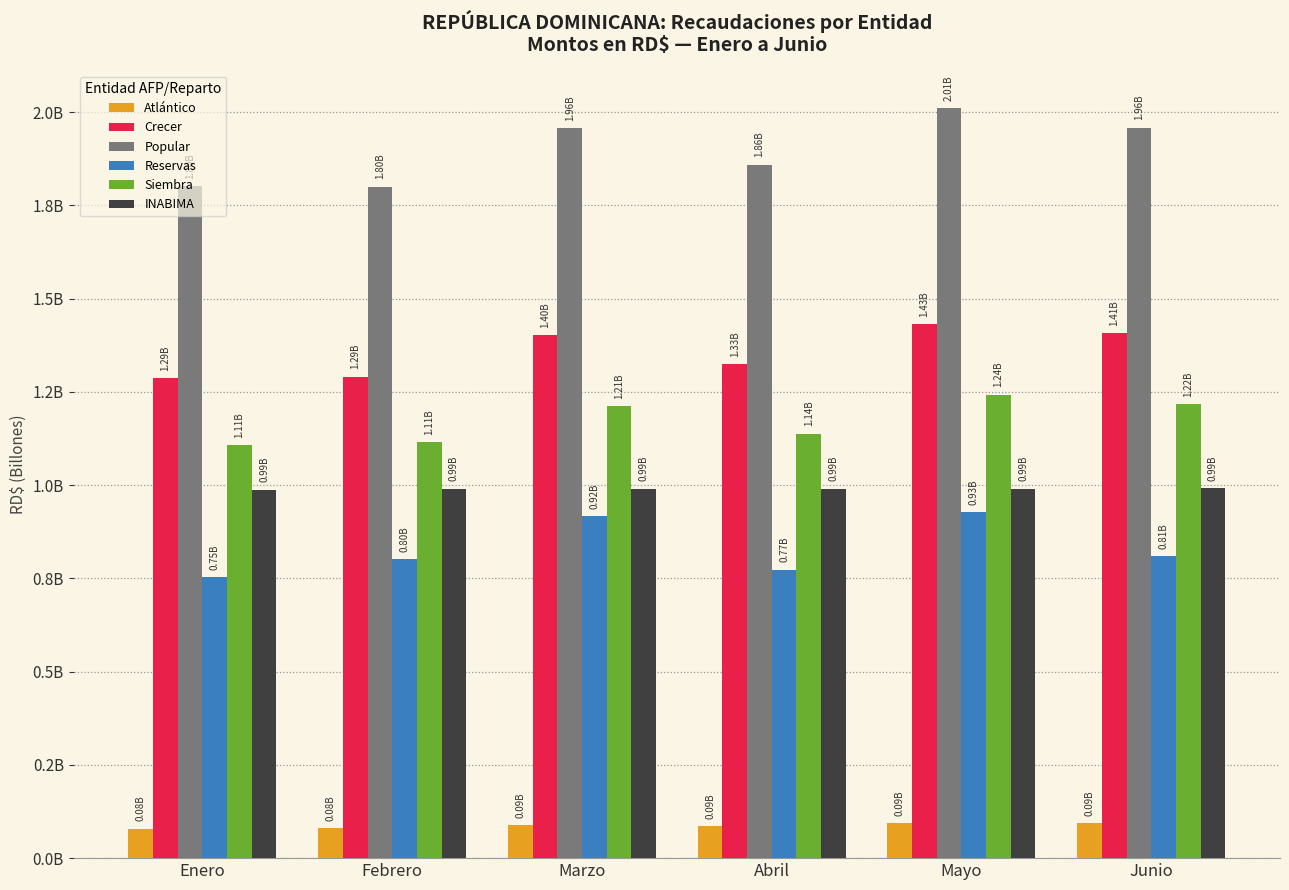

What are all the series names shown in the legend?

Atlántico, Crecer, Popular, Reservas, Siembra, INABIMA